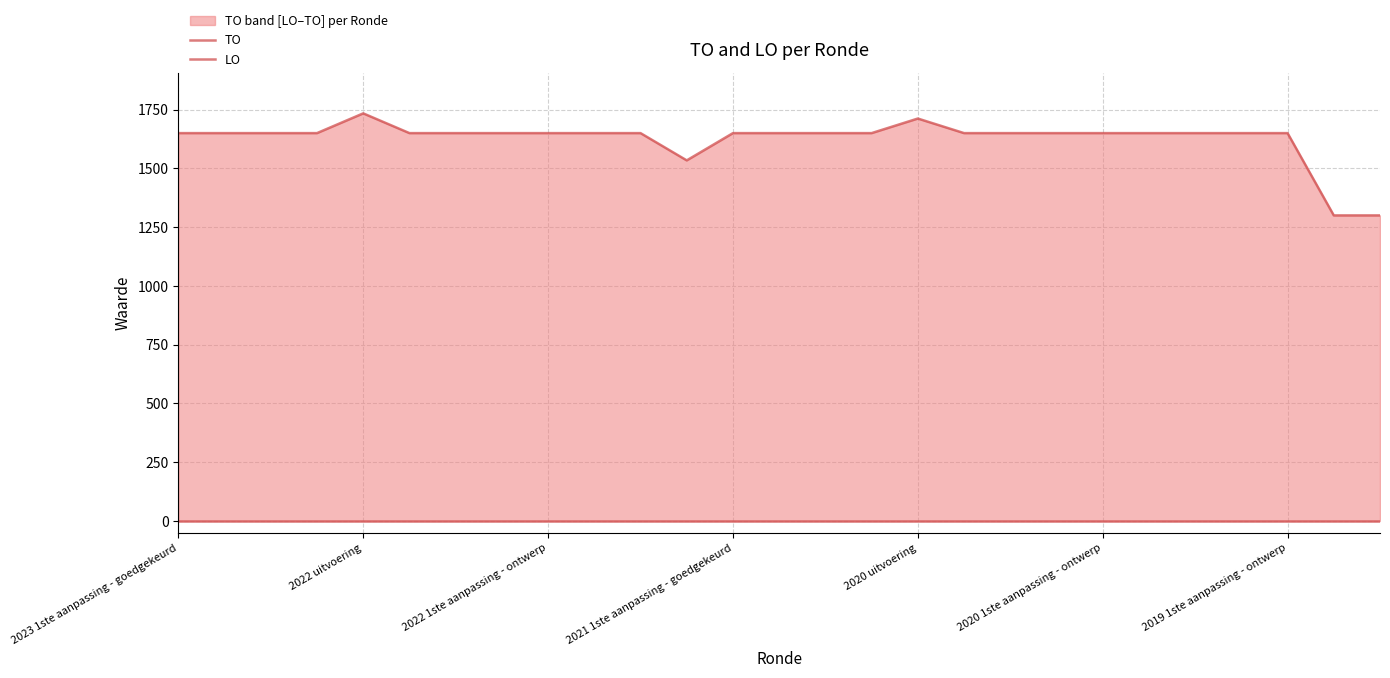

Between 2019 1ste aanpassing - ontwerp and 2020 uitvoering, which is larger?

2020 uitvoering